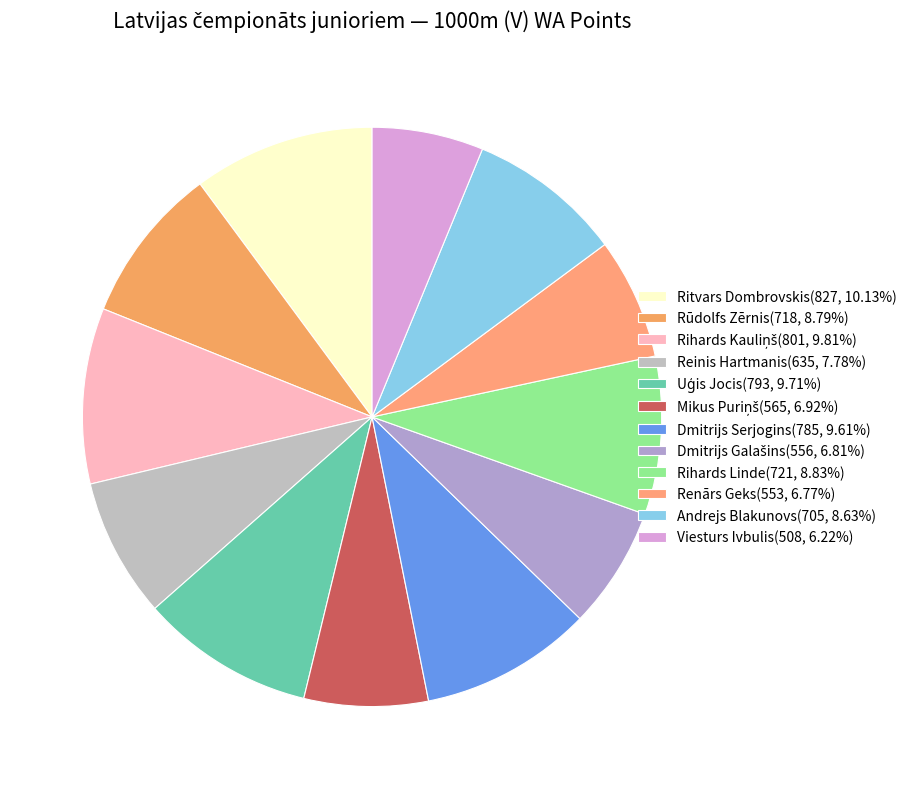

Is there any slice that represents more than half of the pie?

No